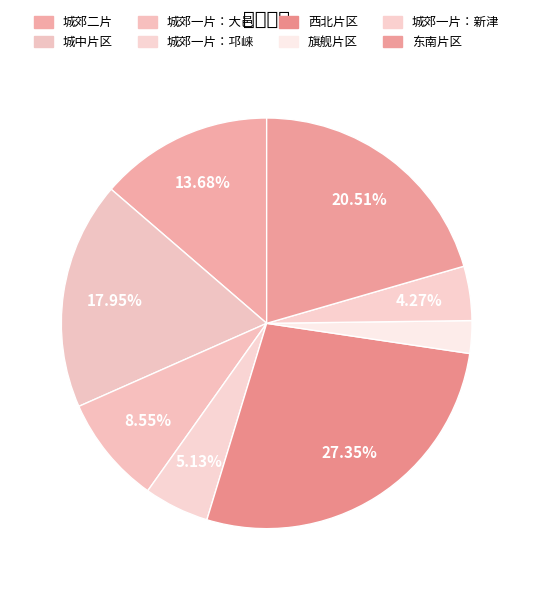

What is the smallest slice in the pie chart?

旗舰片区